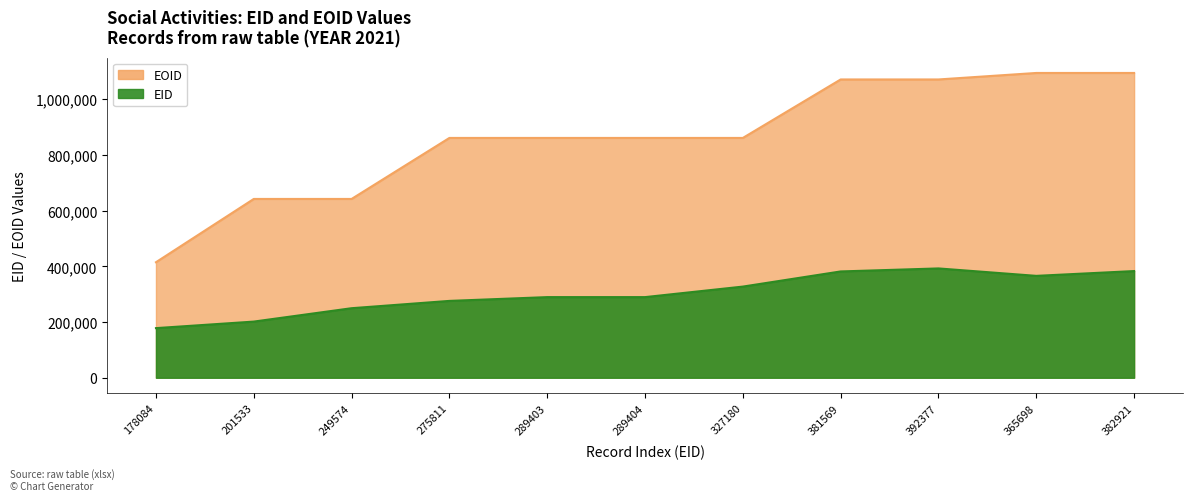

Where does the EOID series first go above 860820?

289404